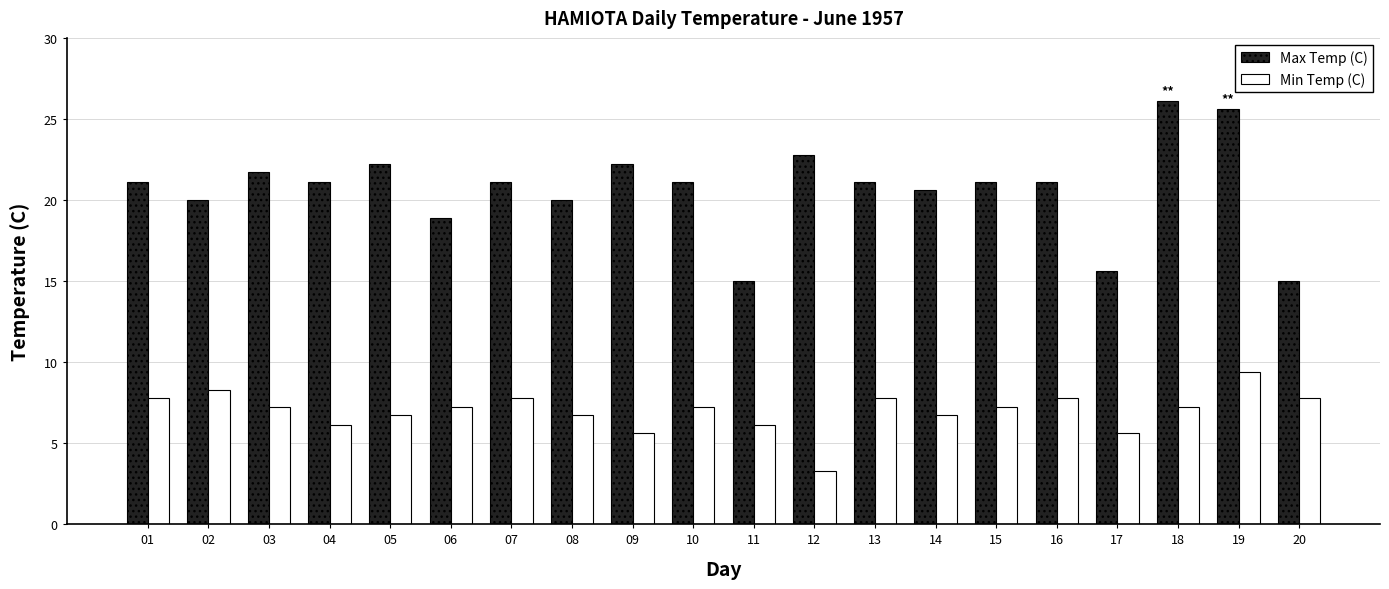

Count the number of data series in this chart.

2